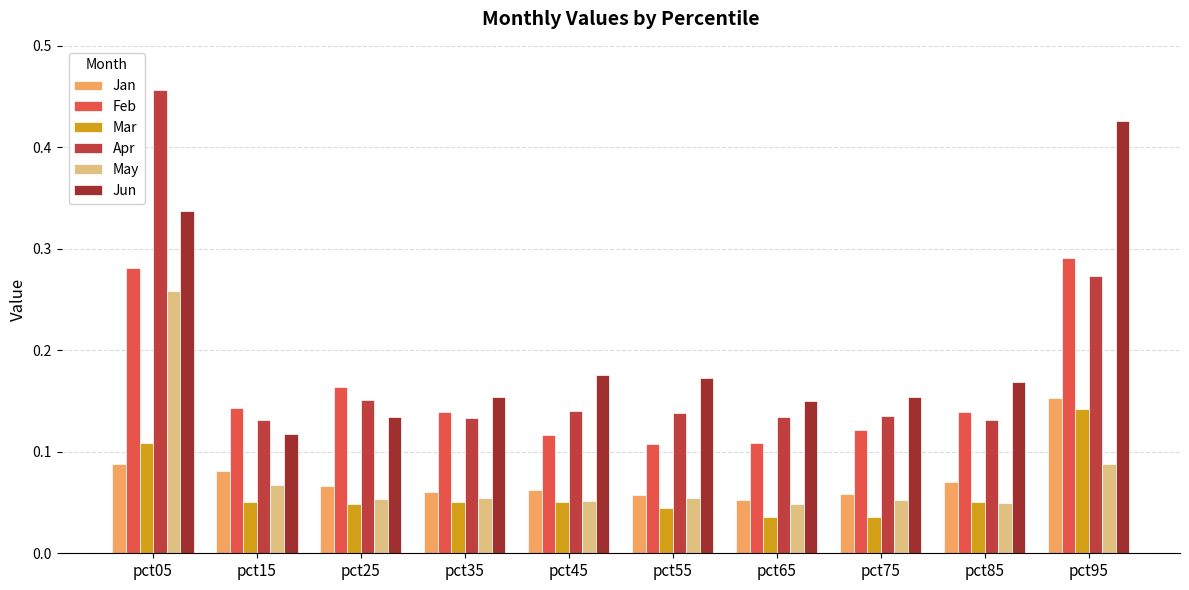

What is the average value of the Feb series?

0.2